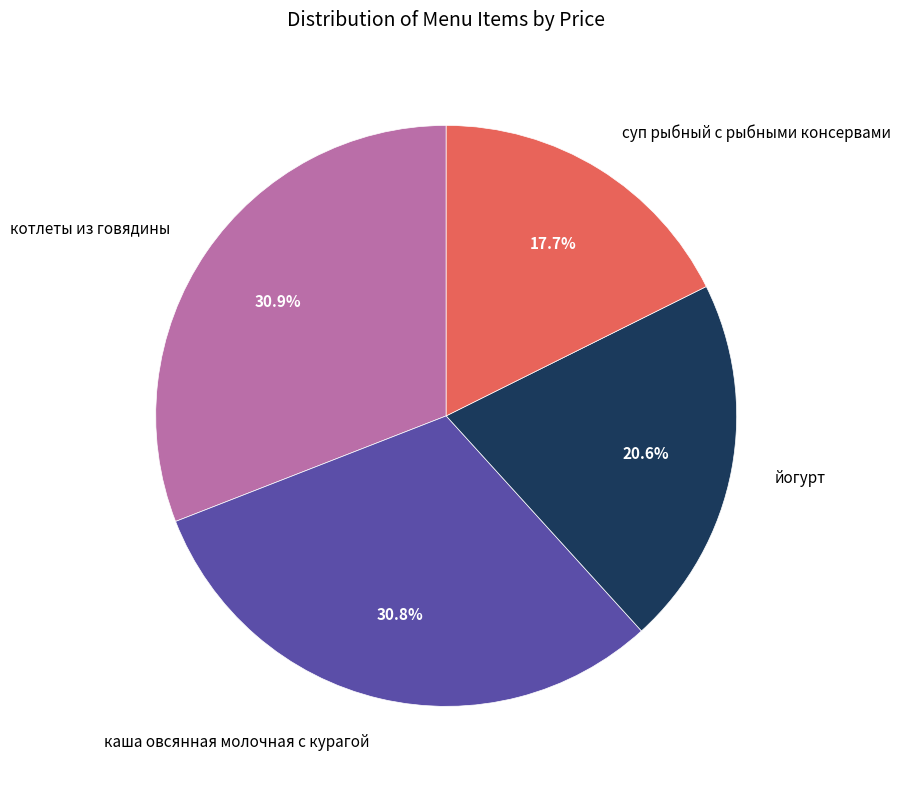

To the nearest percent, what is the average slice percentage?

25%